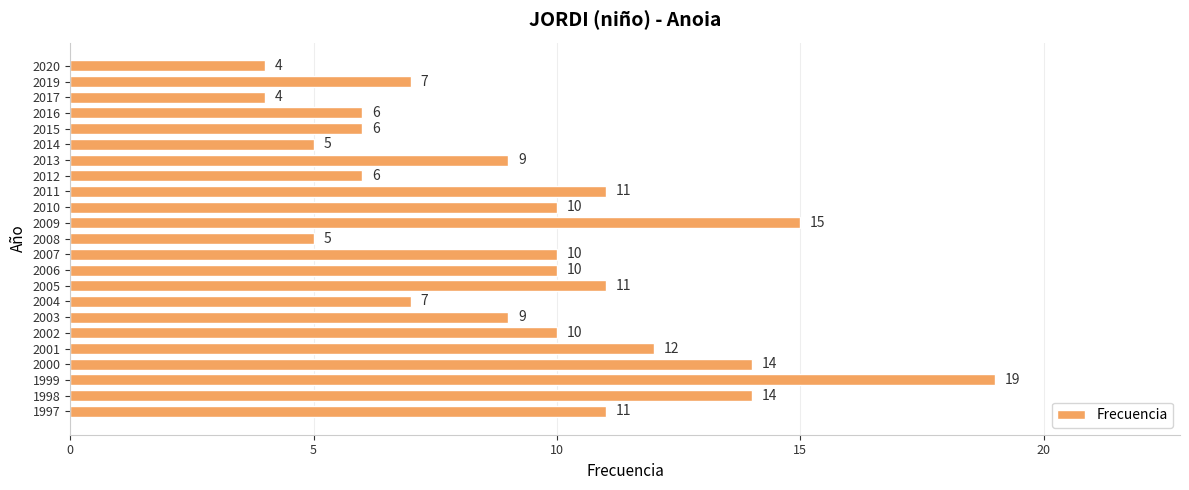

What is the difference between the second highest and minimum values?

11